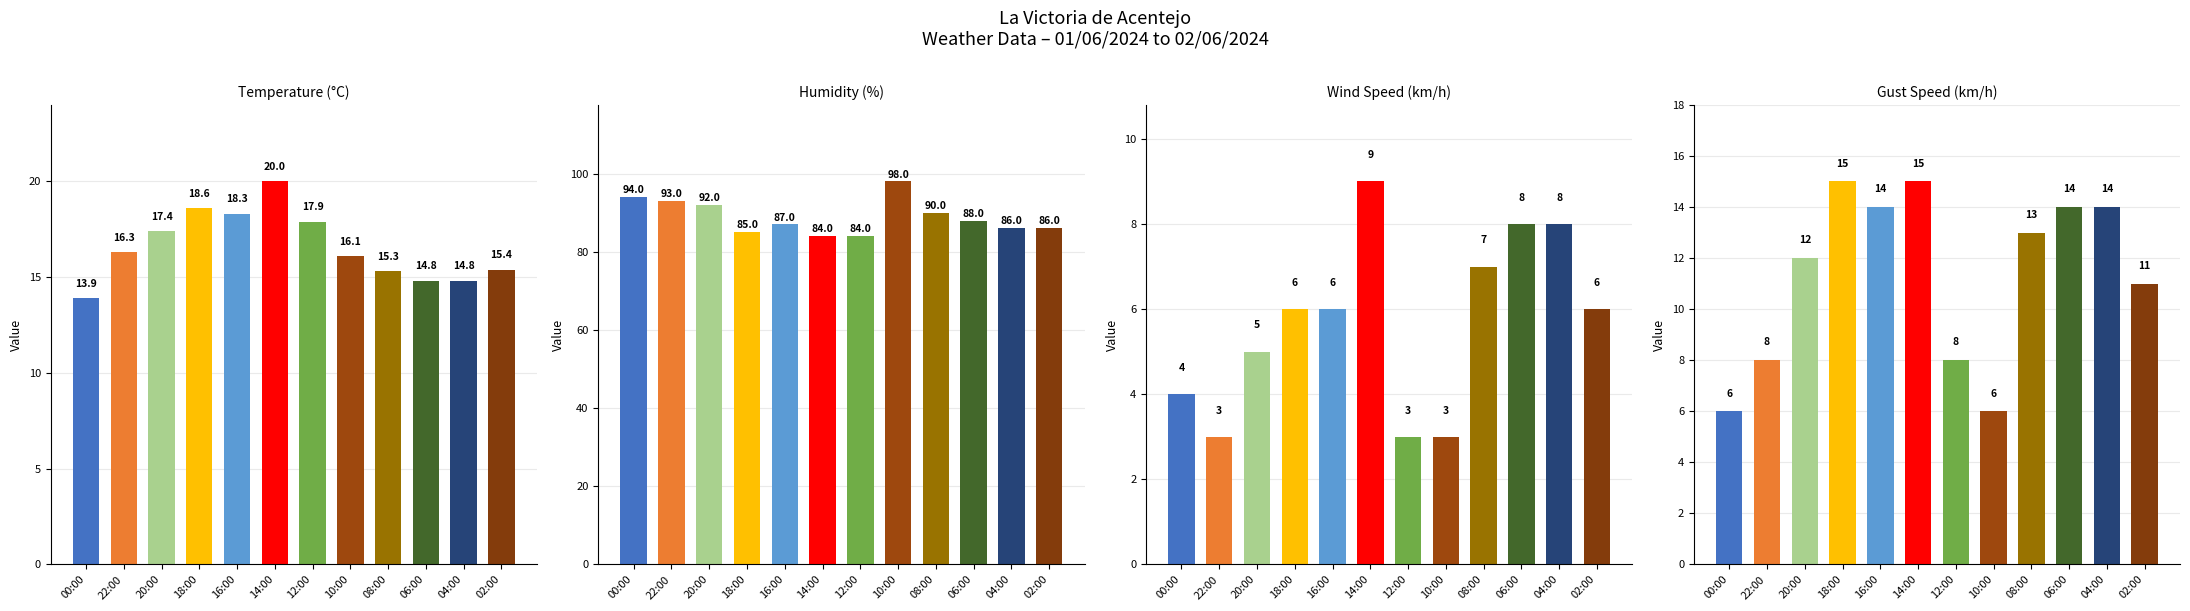

Which series has the widest spread of values?

Humidity